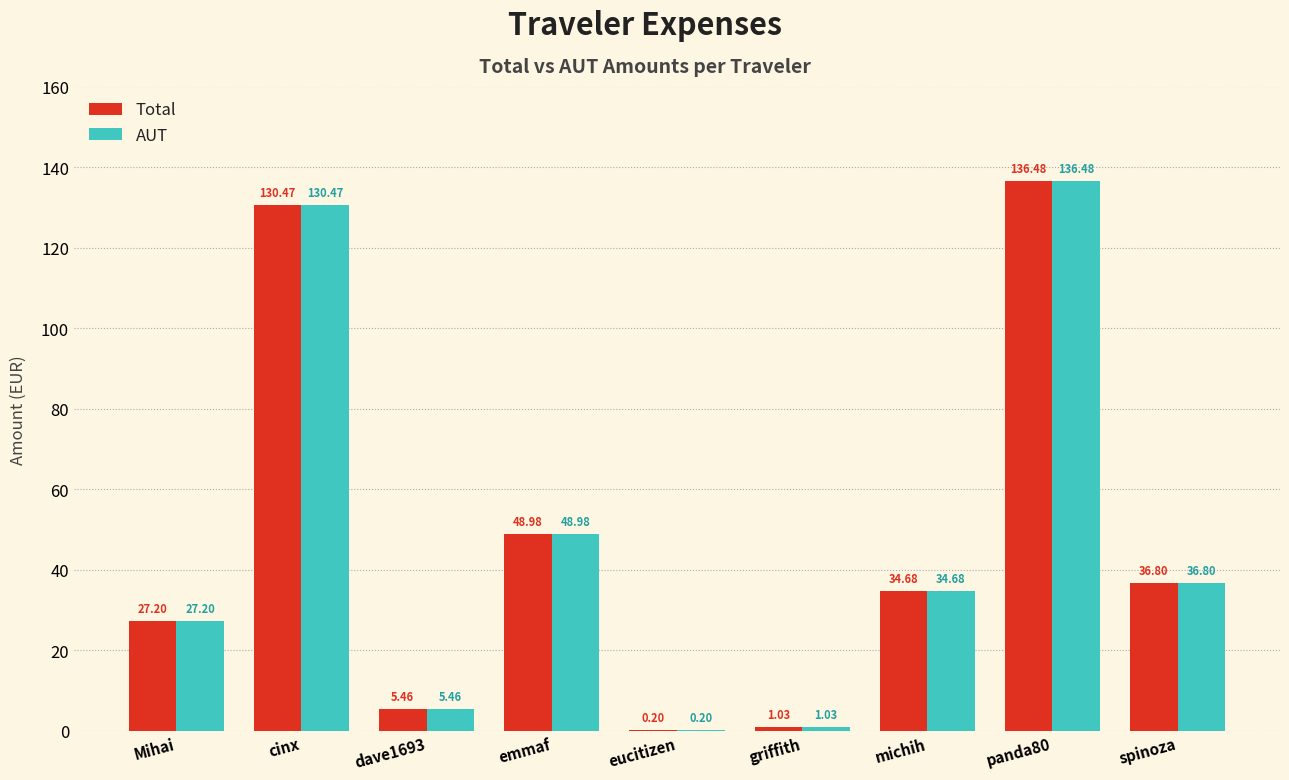

Is it true that AUT equals 49.0 at emmaf?

True